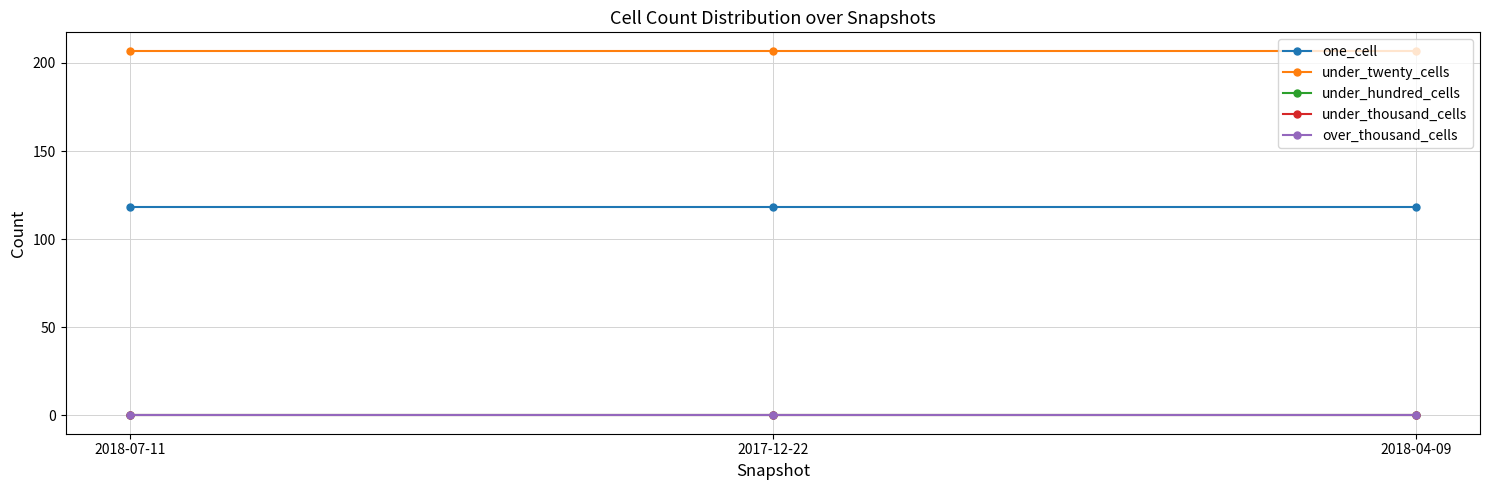

Between 2018-07-11 and 2018-04-09, which series saw the biggest shift?

one_cell